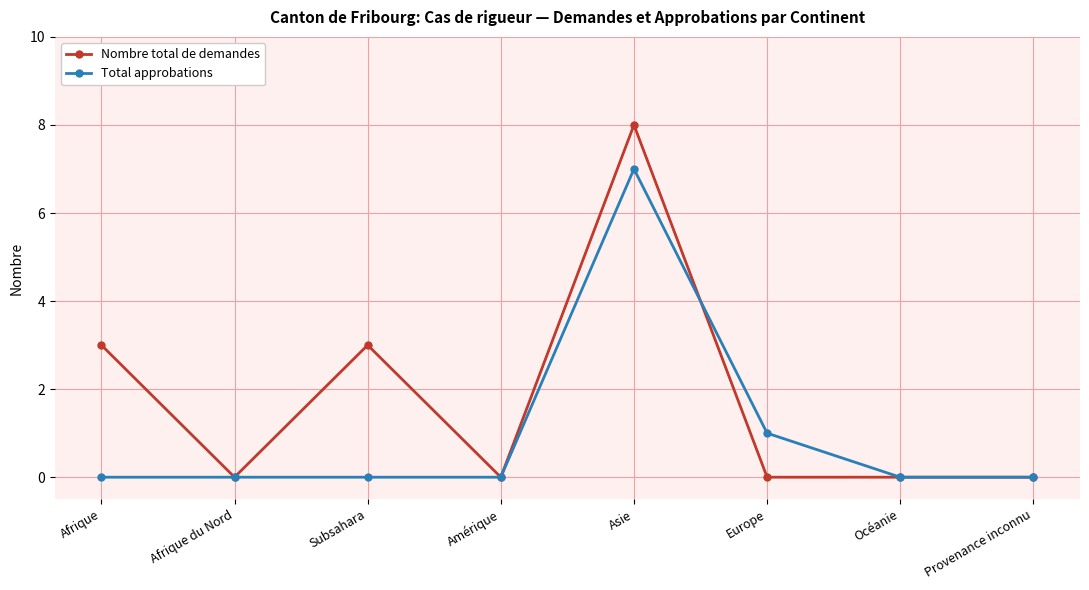

At which category does Nombre total de demandes reach its first local peak?

Subsahara